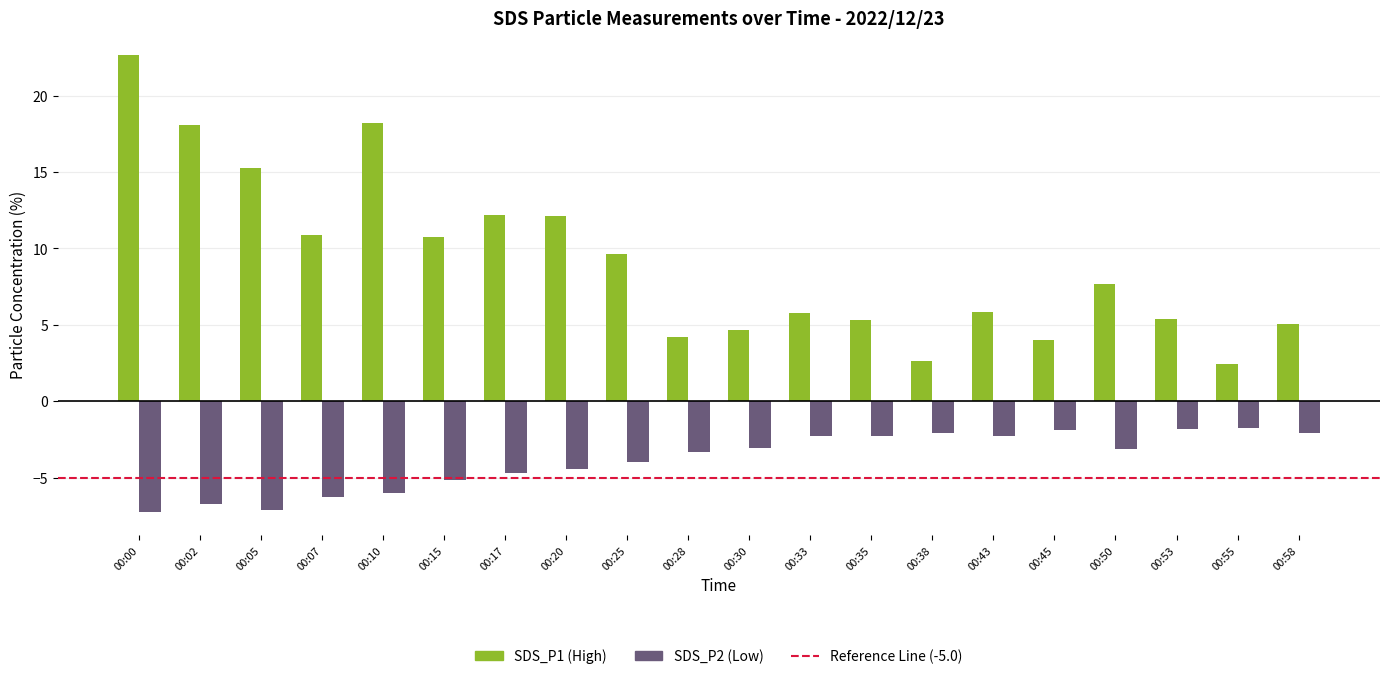

At which category is the sum across all series the highest?

00:00